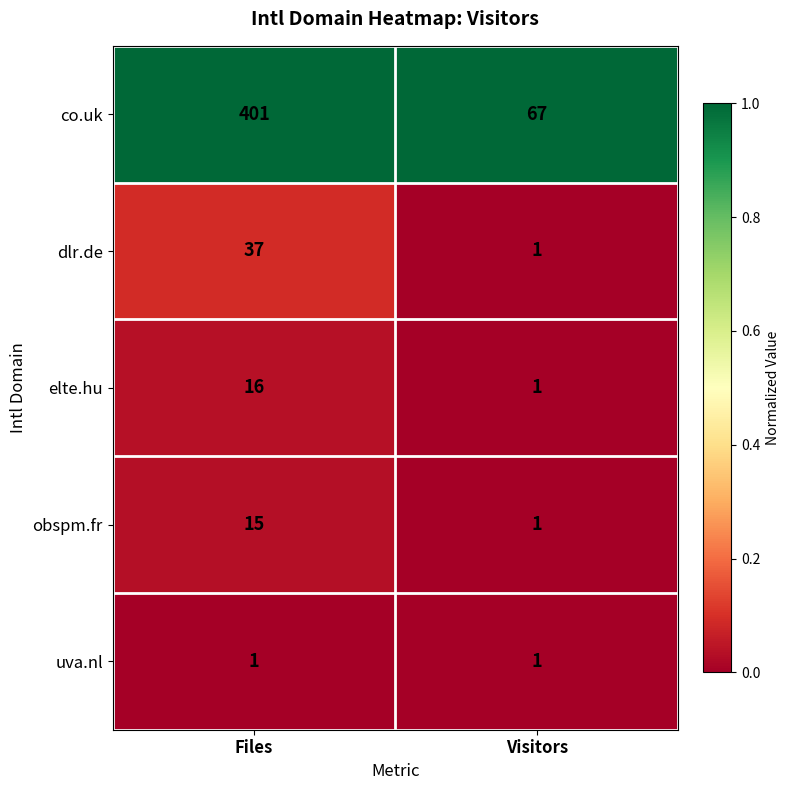

Rank the series at Files from highest to lowest value.

co.uk, dlr.de, elte.hu, obspm.fr, uva.nl